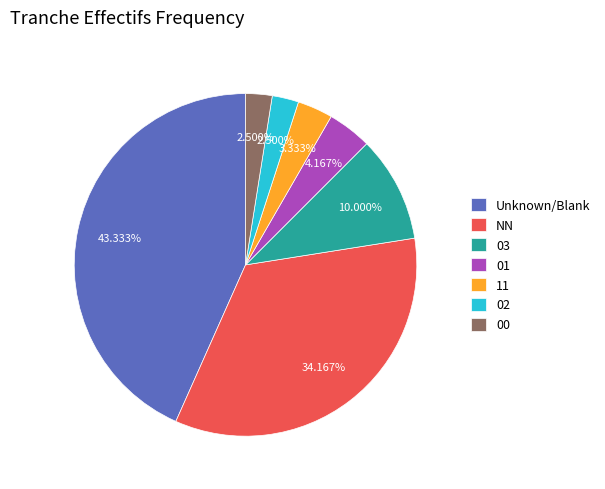

True or false: 01 accounts for 4% of the total.

True